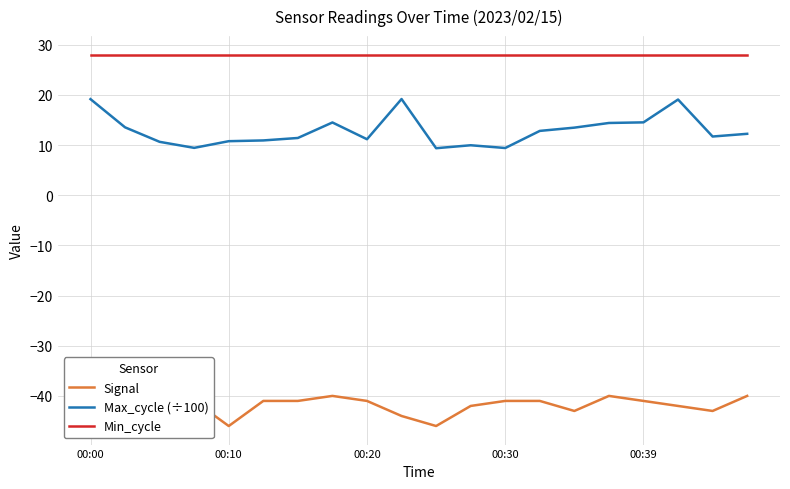

Rank the series by their average value, from lowest to highest.

Signal, Max_cycle (÷100), Min_cycle